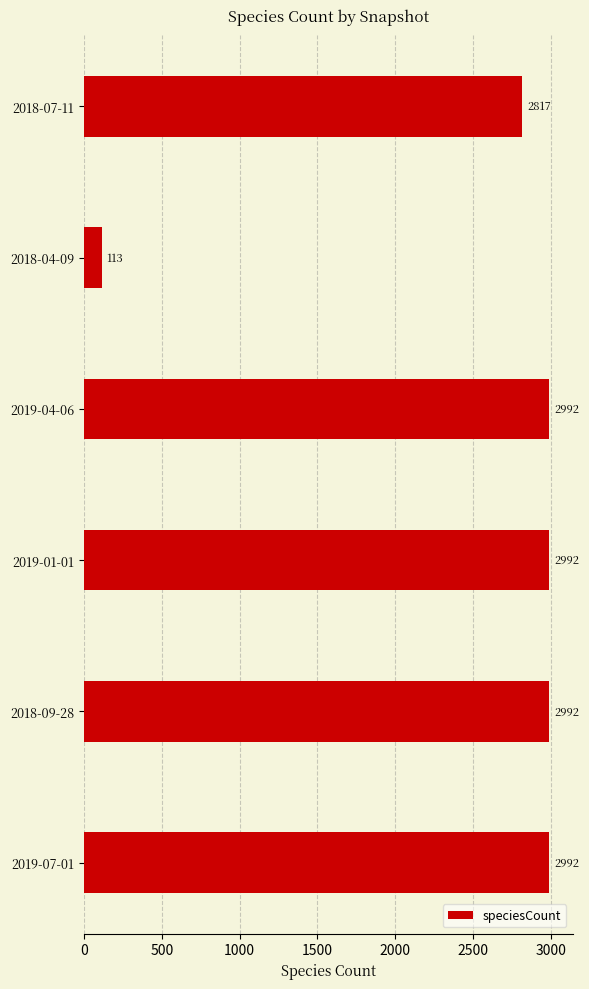

What is the label of the 3rd bar from the bottom?

2019-01-01